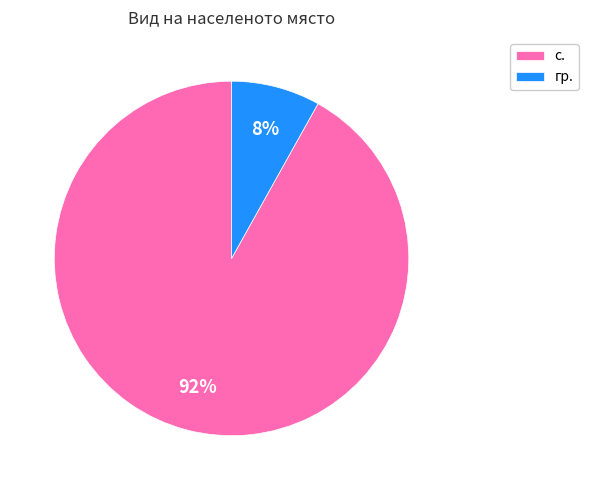

How many slices are in this pie chart?

2